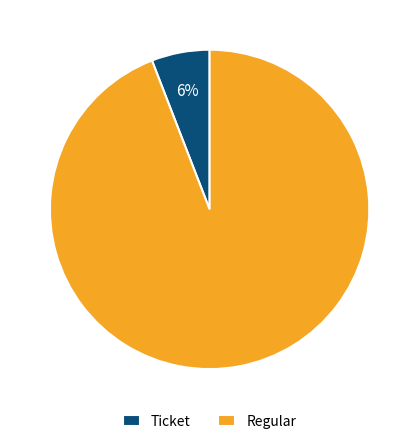

How many slices are in this pie chart?

2